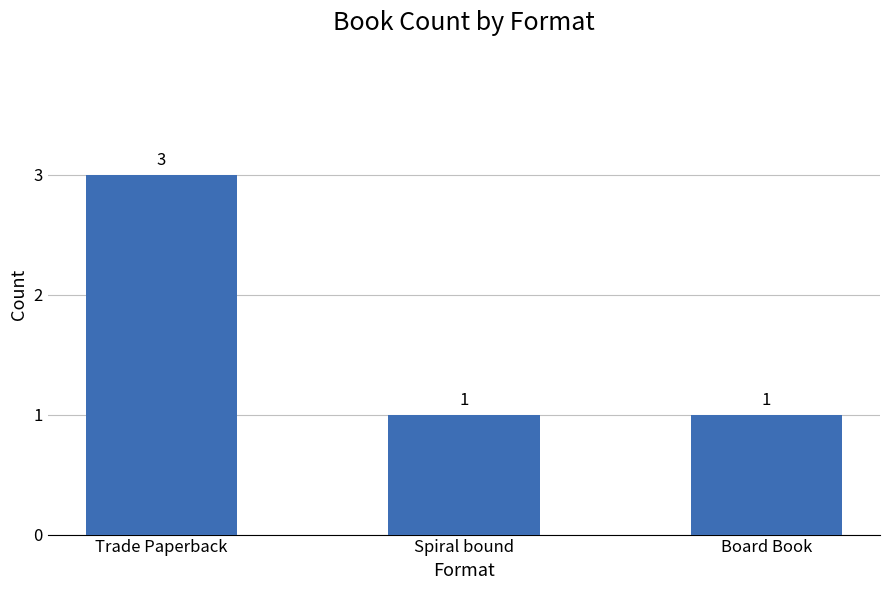

What is the approximate value at Board Book?

1